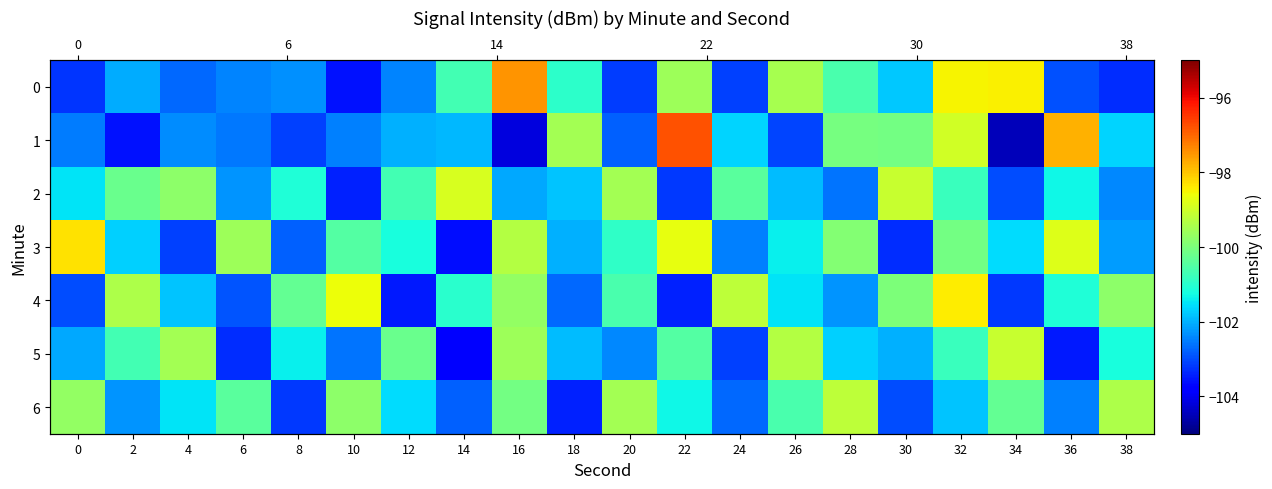

True or false: 5 has a value of -140.8 at 20.

False